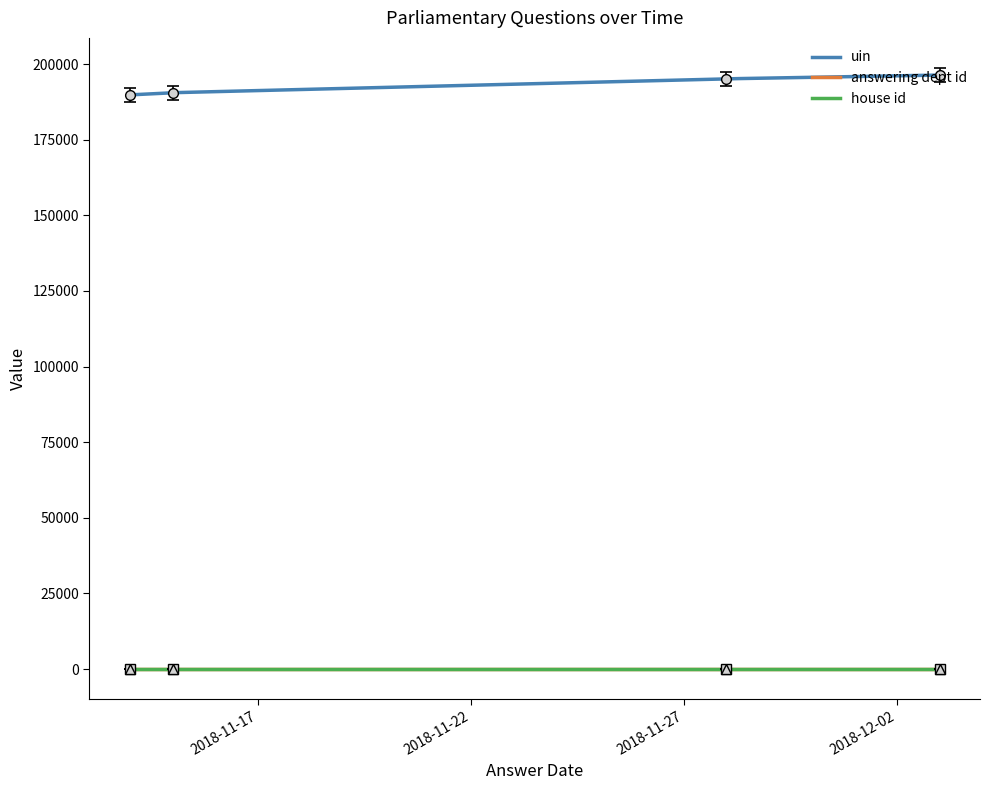

What is the lowest value of the uin series?

189797.0